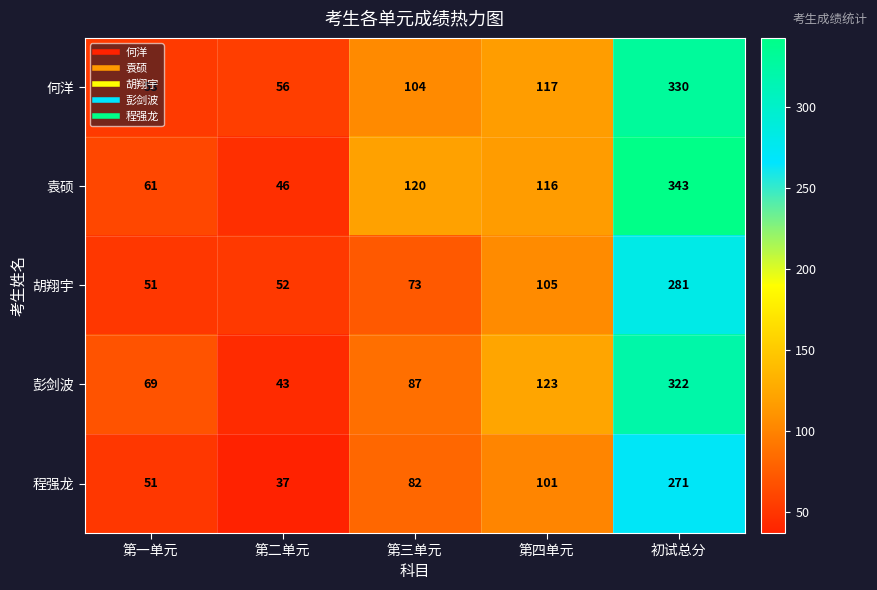

How many data points does each series have?

5